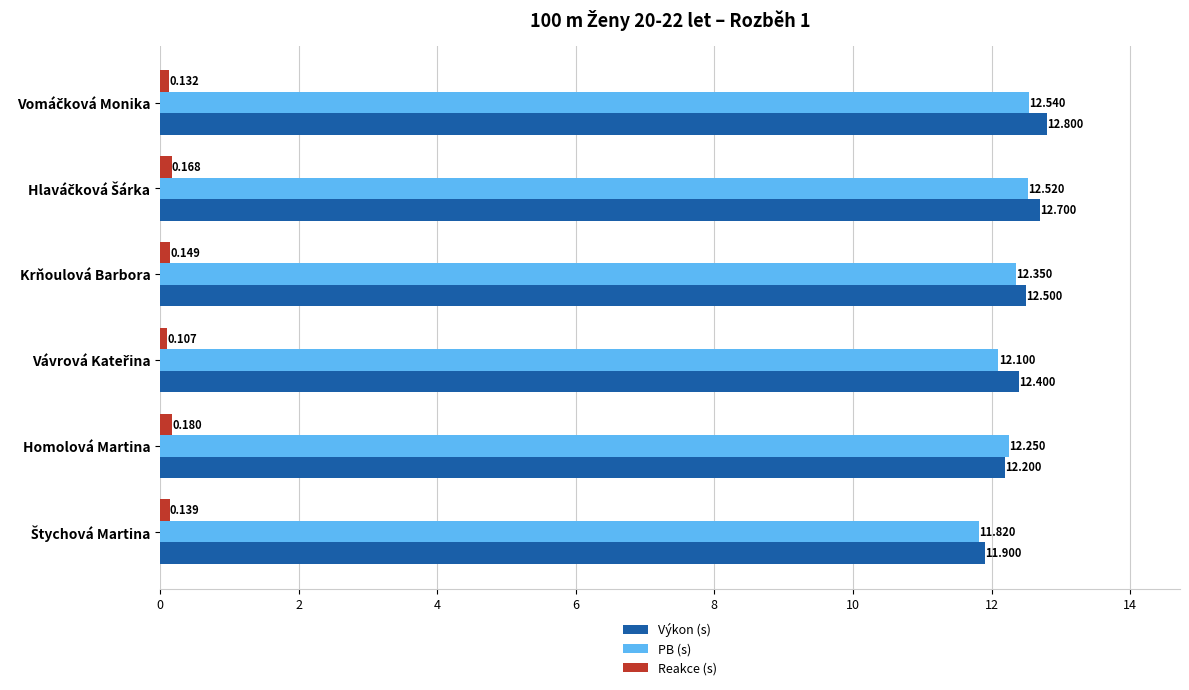

Which series has the largest range (max minus min)?

Výkon (s)